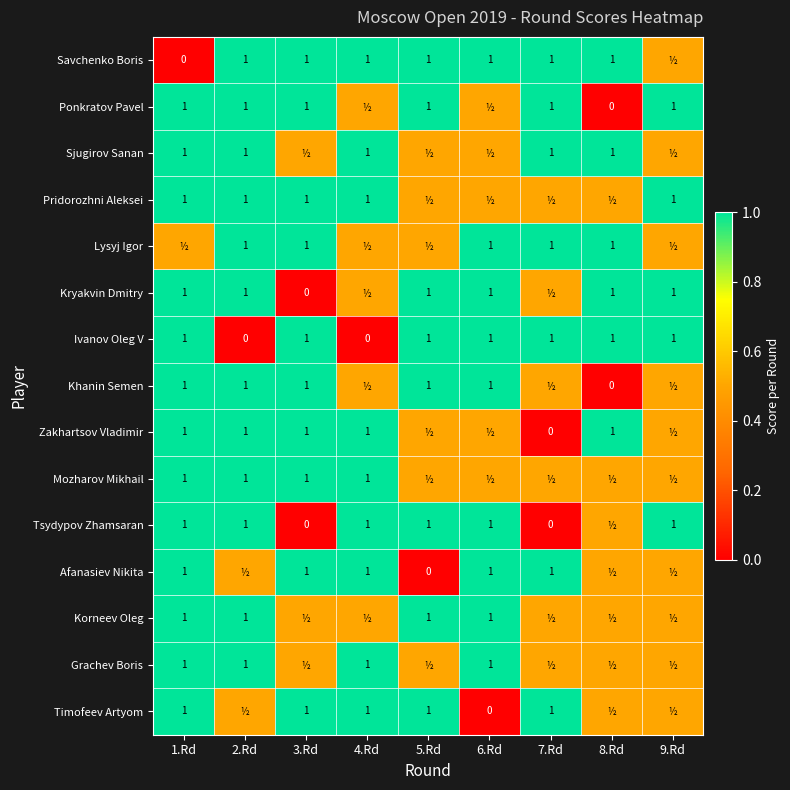

The value of Lysyj Igor at 3.Rd is 1.0. True or false?

True